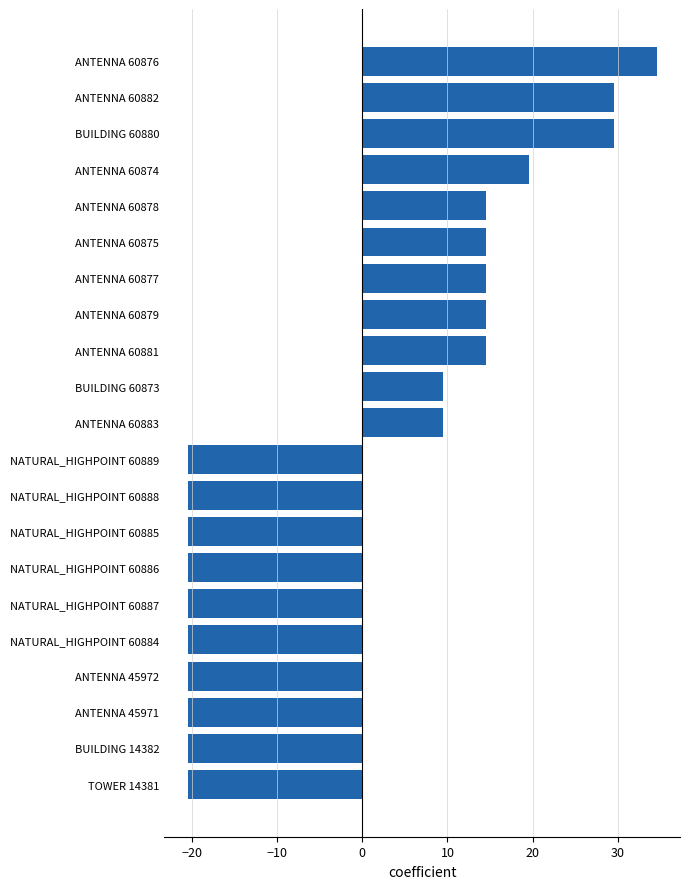

What is the change in value from NATURAL_HIGHPOINT 60884 to ANTENNA 60877?

+35.0